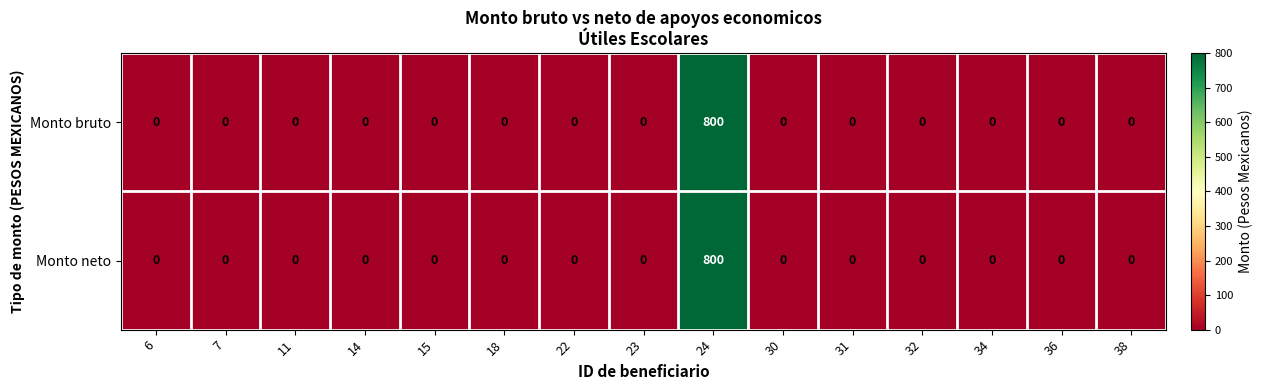

Reading right to left, extract all data points from this chart.

Monto bruto: 0	0	0	0	0	0	800	0	0	0	0	0	0	0	0
Monto neto: 0	0	0	0	0	0	800	0	0	0	0	0	0	0	0